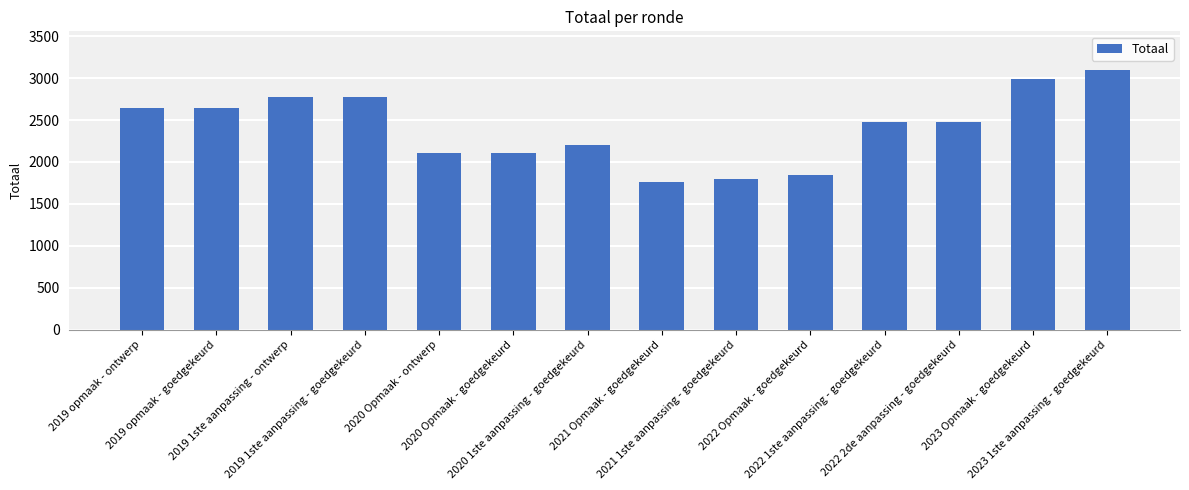

What is the sum of the values at 2020 Opmaak - goedgekeurd and 2023 Opmaak - goedgekeurd?

5094